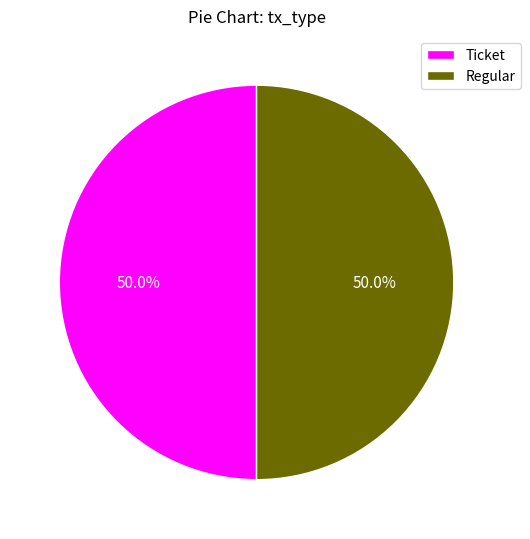

What is the ratio of the value at Ticket to the value at Regular?

1.0